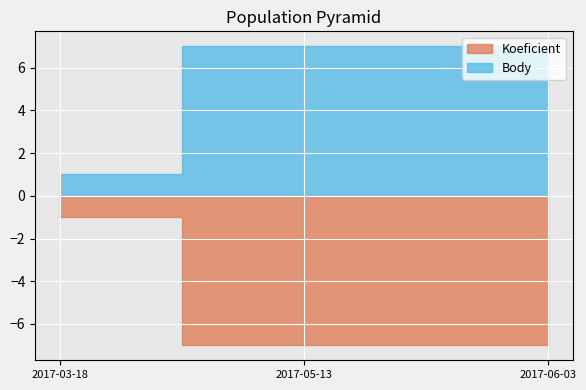

Which series has the largest range (max minus min)?

Koeficient